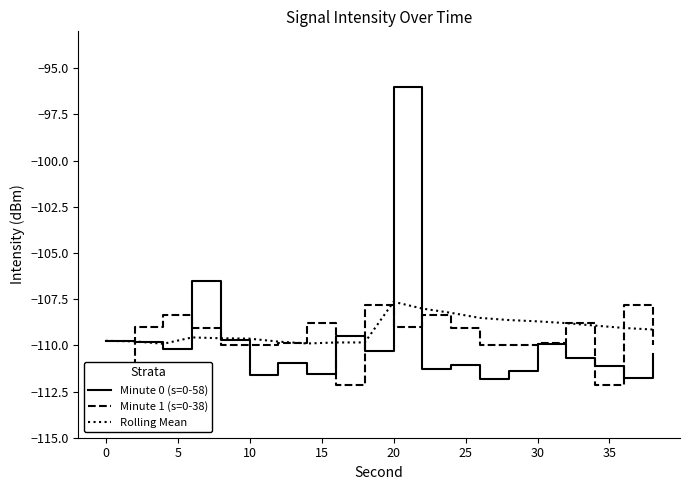

How many values in the Rolling Mean series are below -109?

12